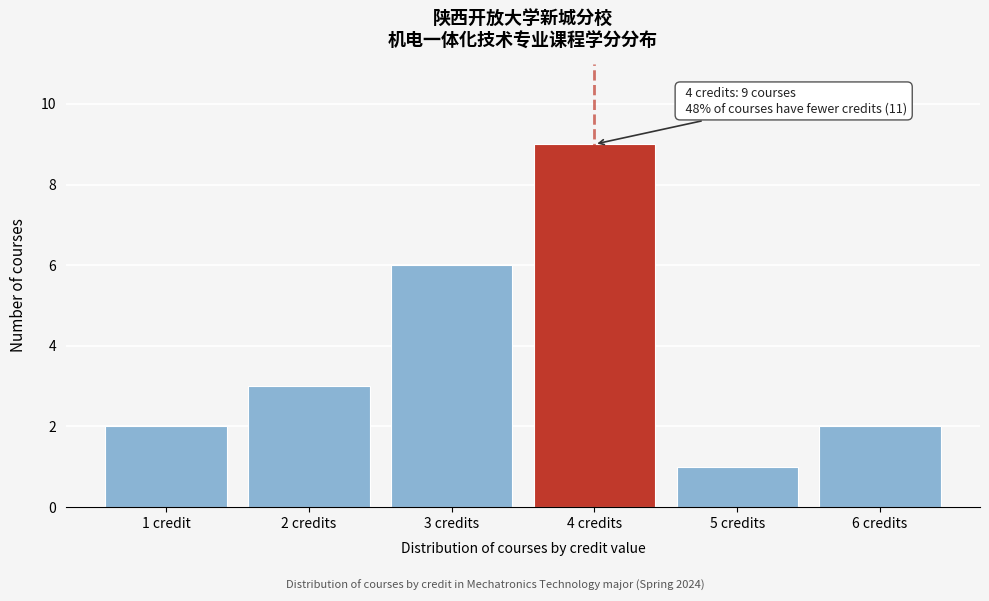

Reading left to right, list all the values displayed in this chart.

1 credit=2	2 credits=3	3 credits=6	4 credits=9	5 credits=1	6 credits=2